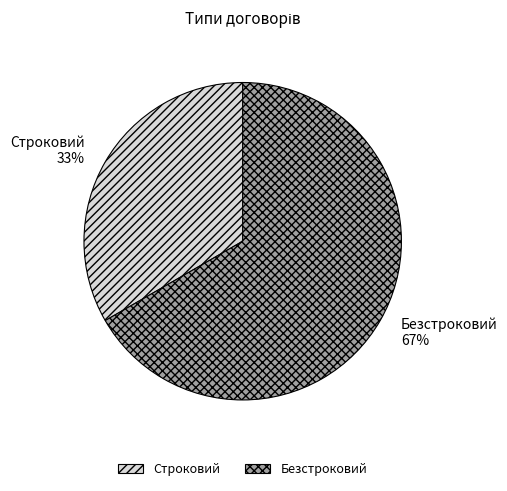

To the nearest percent, what is the average slice percentage?

50%